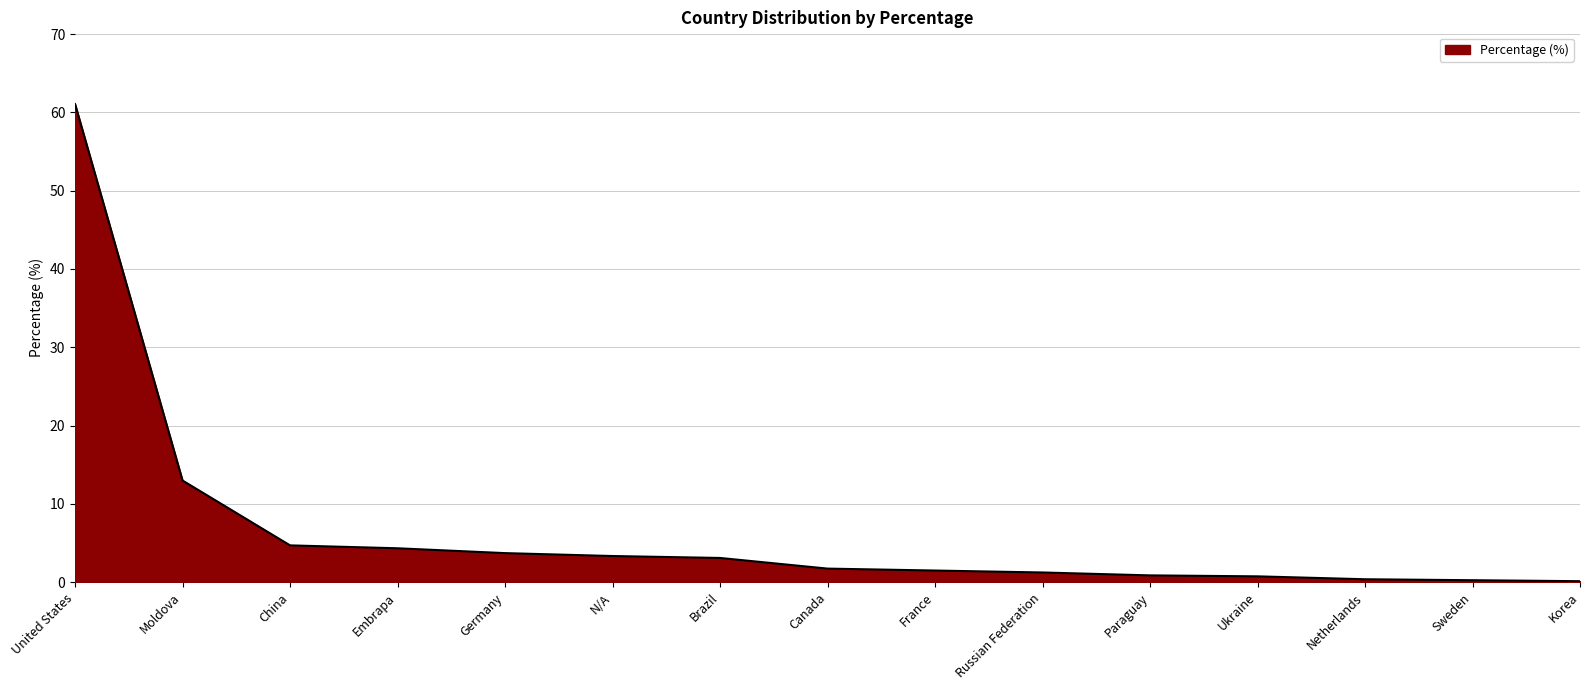

What is the greatest value displayed?

61.1